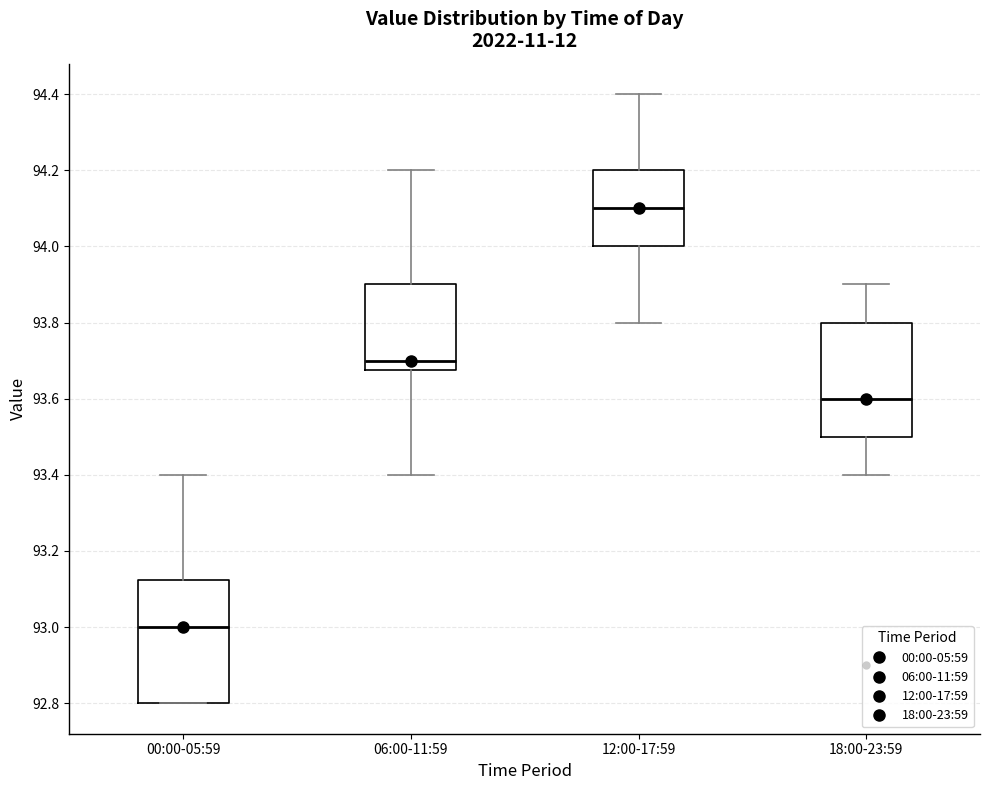

Which box has the highest median line?

12:00-17:59